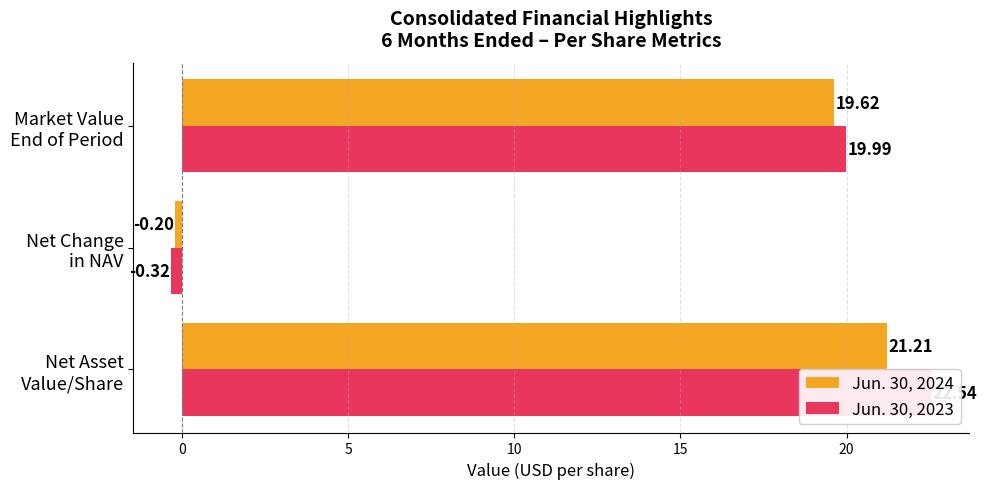

At how many categories does at least one series exceed 13?

2